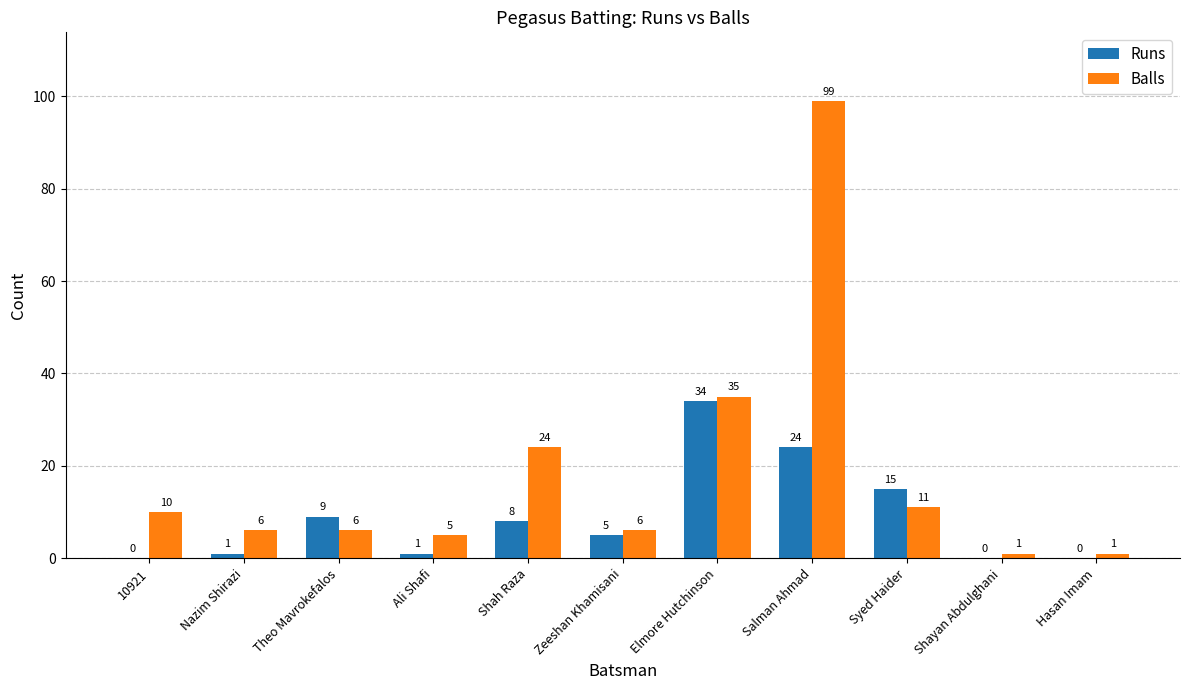

Are the bars grouped side by side (vs. stacked)?

Yes